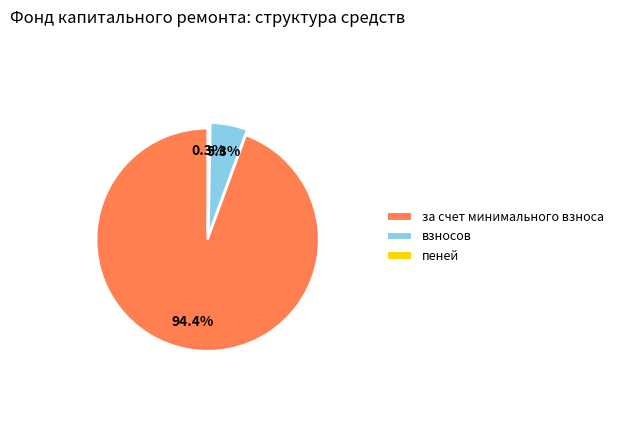

What portion of the pie excludes взносов?

94.7%